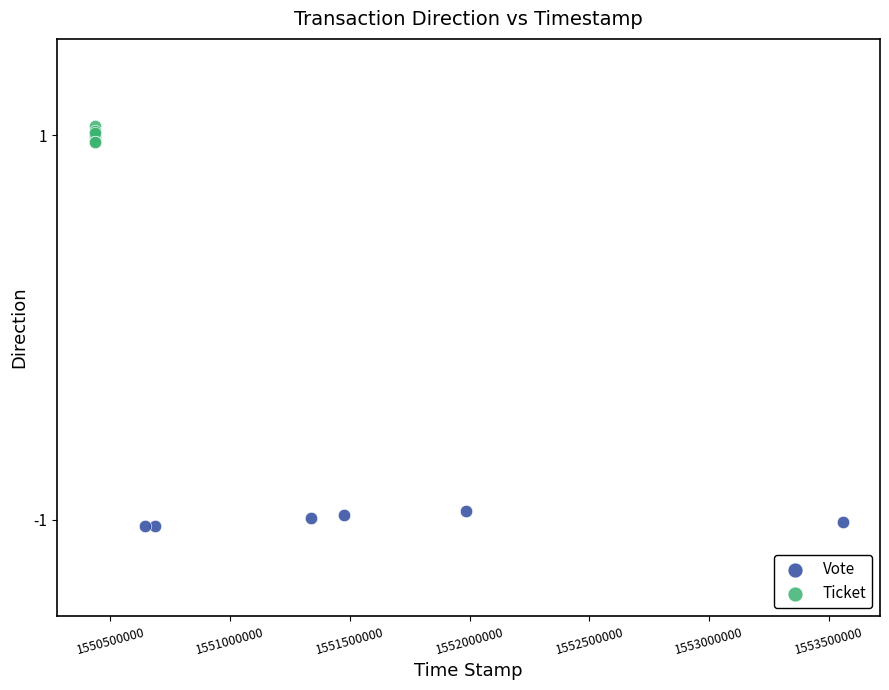

Which series contains the highest Y value?

Ticket